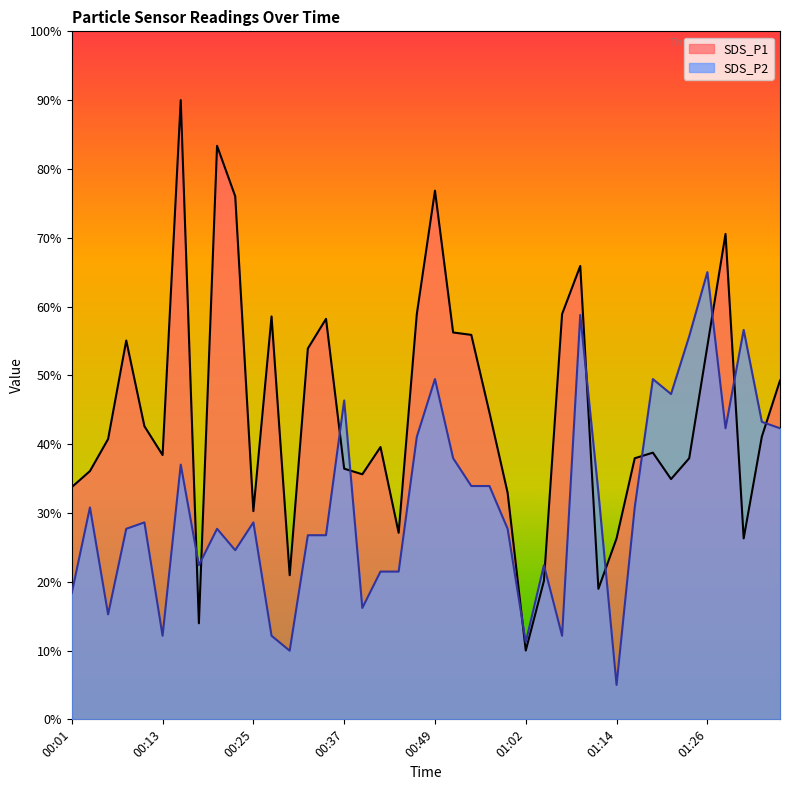

Reading right to left, what are all the values shown in this chart?

SDS_P1: 49.2	41.1	26.3	70.6	54.3	37.9	34.9	38.8	37.9	26.3	19.0	65.9	58.9	20.1	10.0	32.9	44.6	55.9	56.2	76.8	58.9	27.1	39.6	35.6	36.4	58.2	53.9	20.9	58.6	30.3	76.0	83.4	14.0	90.0	38.4	42.6	55.1	40.7	36.1	33.8
SDS_P2: 42.3	43.2	56.6	42.3	65.0	55.7	47.3	49.5	30.8	5.0	33.0	58.8	12.2	22.4	11.2	27.7	33.9	33.9	38.0	49.5	41.1	21.5	21.5	16.2	46.3	26.8	26.8	10.0	12.2	28.6	24.6	27.7	22.4	37.0	12.2	28.6	27.7	15.3	30.8	18.4